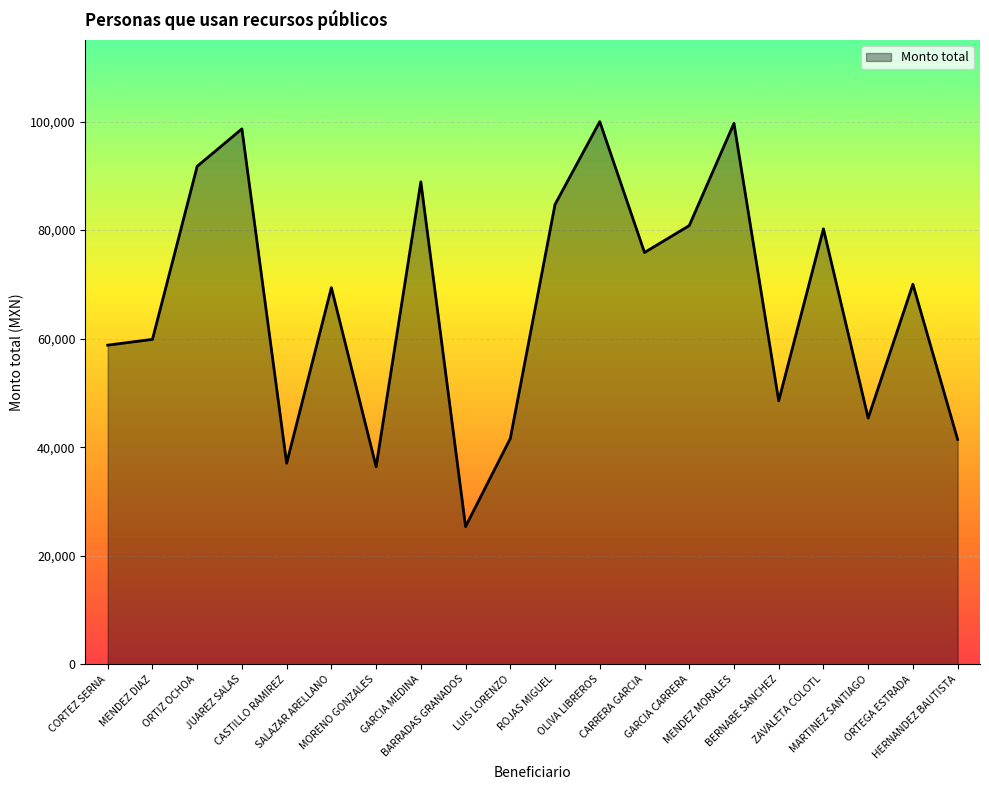

What is the minimum value shown in the chart?

25362.0